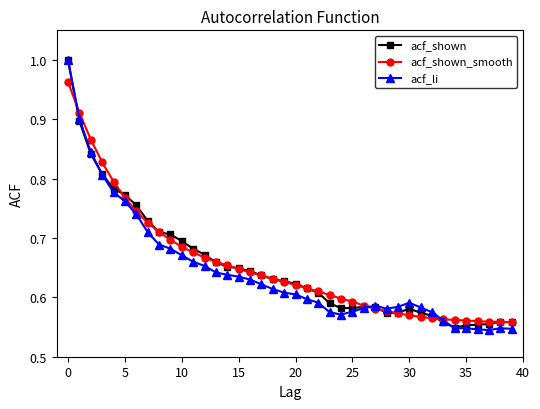

True or false: acf_li has more than 2 points higher than both neighbors.

True